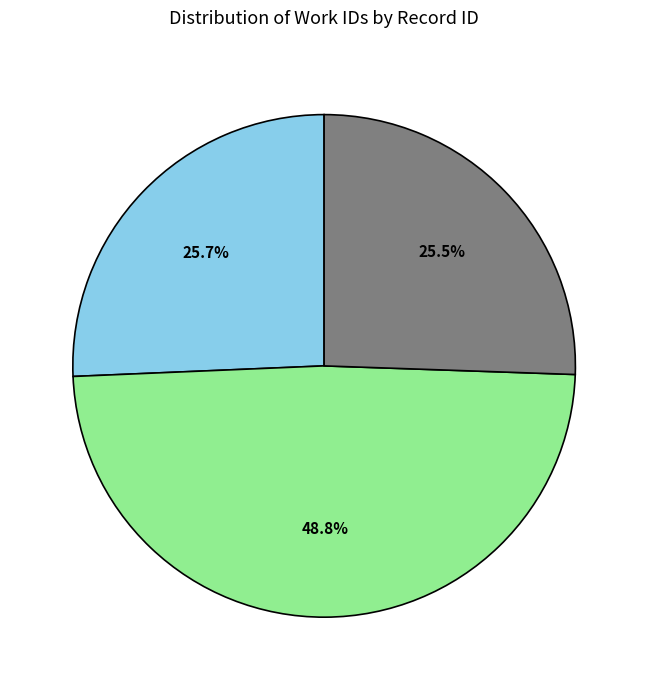

Does any single category account for the majority?

No